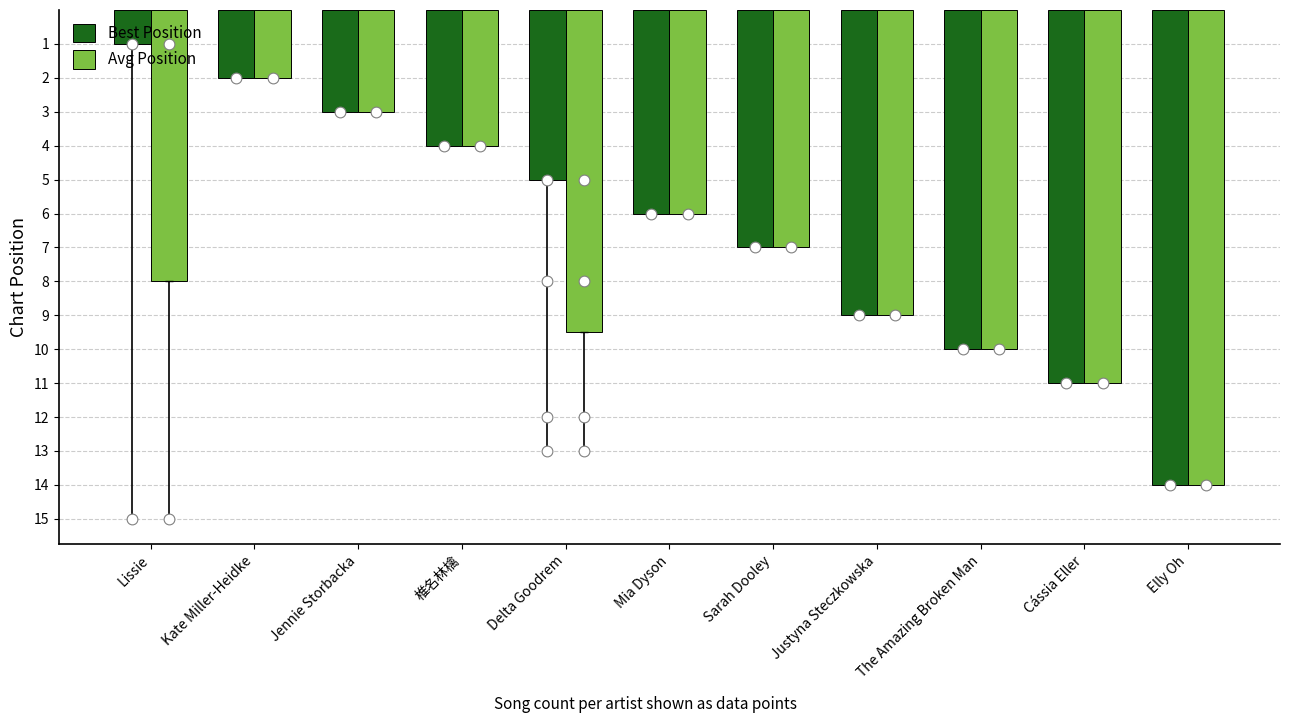

At which category is the sum across all series the highest?

Elly Oh